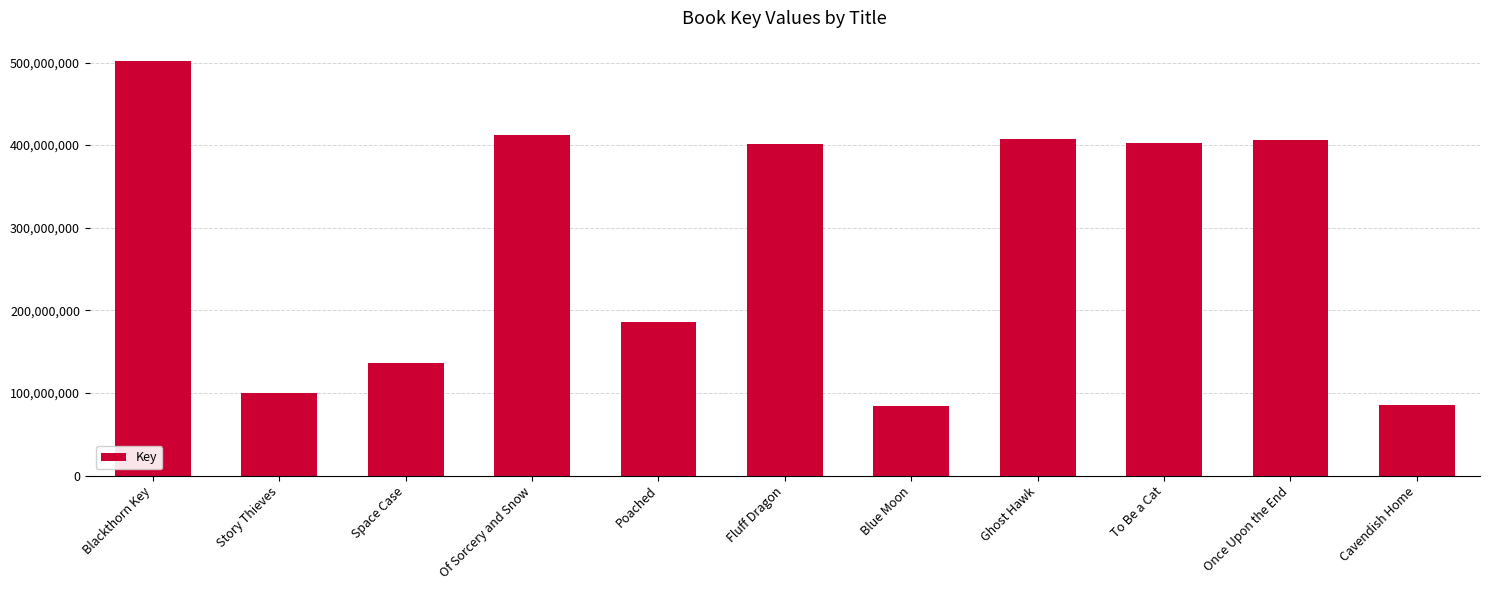

What is the value of the 11th bar from the left?

85439705